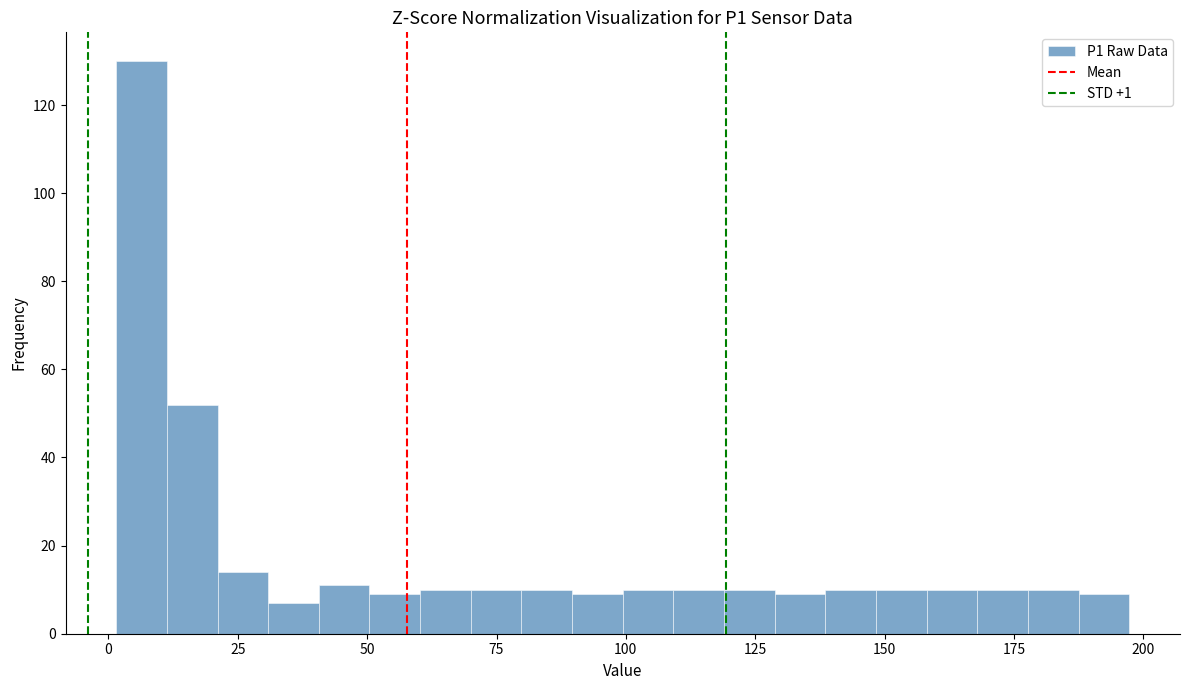

Read against the x-axis, roughly where is the centre of the tallest bar?

5